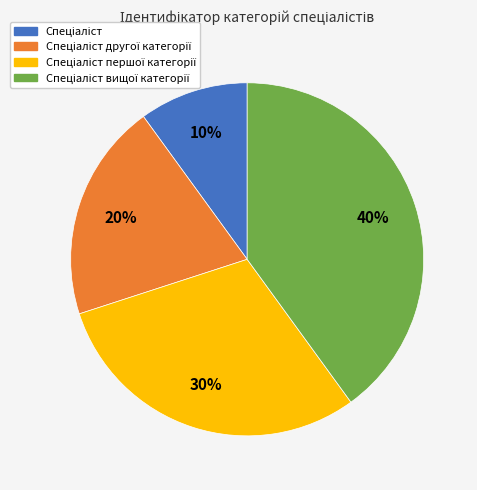

To the nearest percent, what is the difference between the largest and smallest slice percentages?

30%